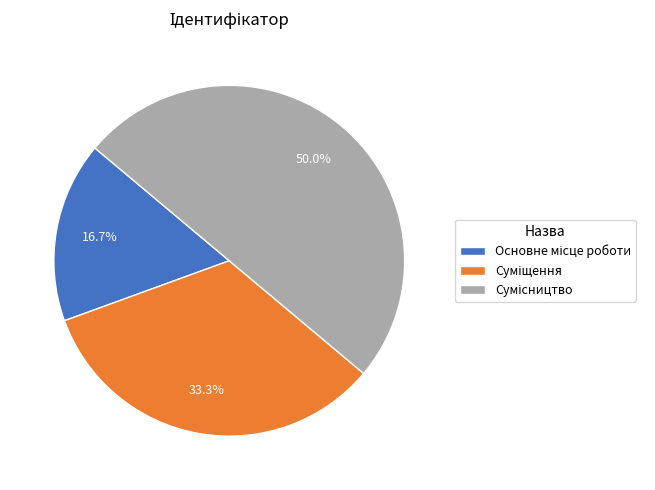

Count the number of slices in the pie.

3